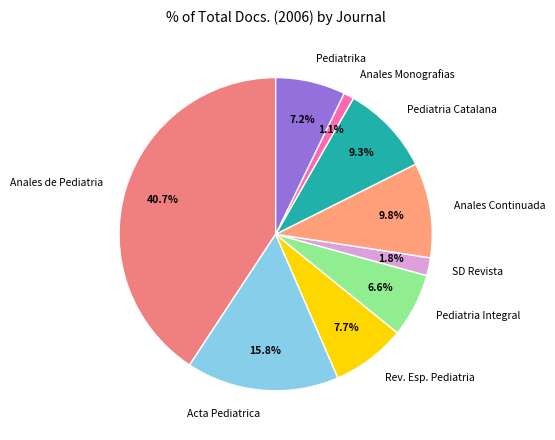

To the nearest percent, what is the difference between the largest and smallest slice percentages?

40%